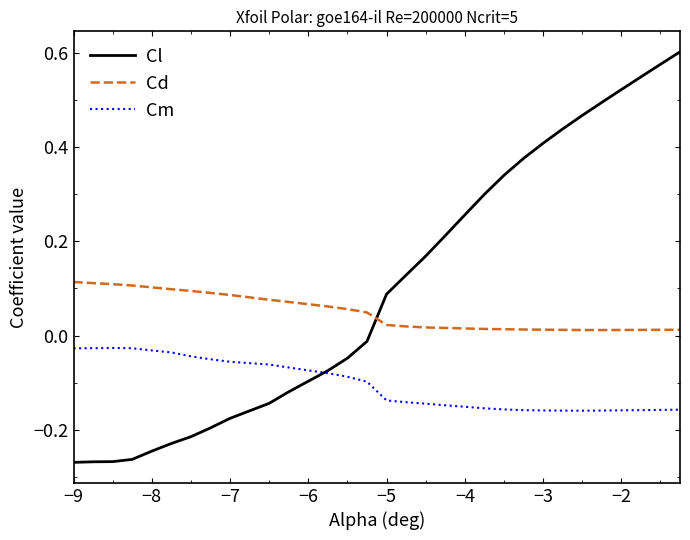

List the series in order of their peak value, highest first.

Cl, Cd, Cm